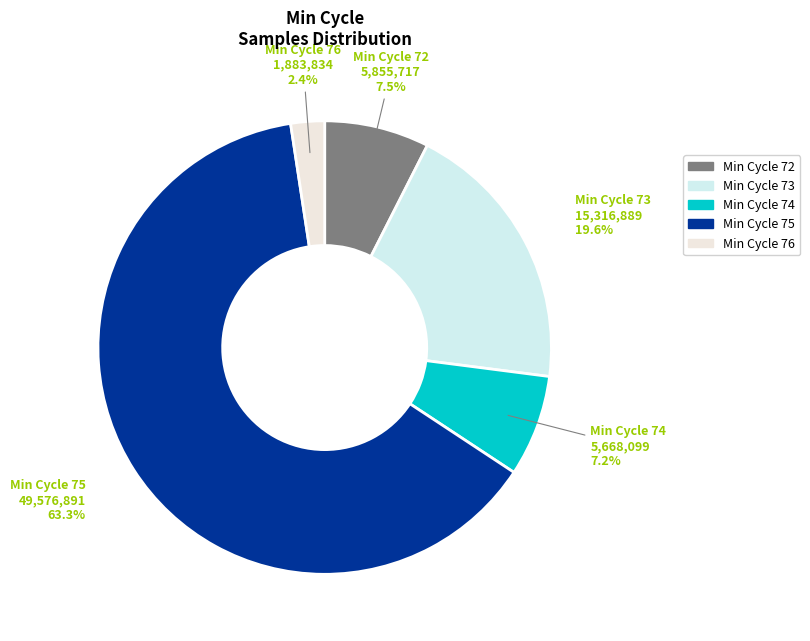

Is Min Cycle 74 the majority of the pie?

No